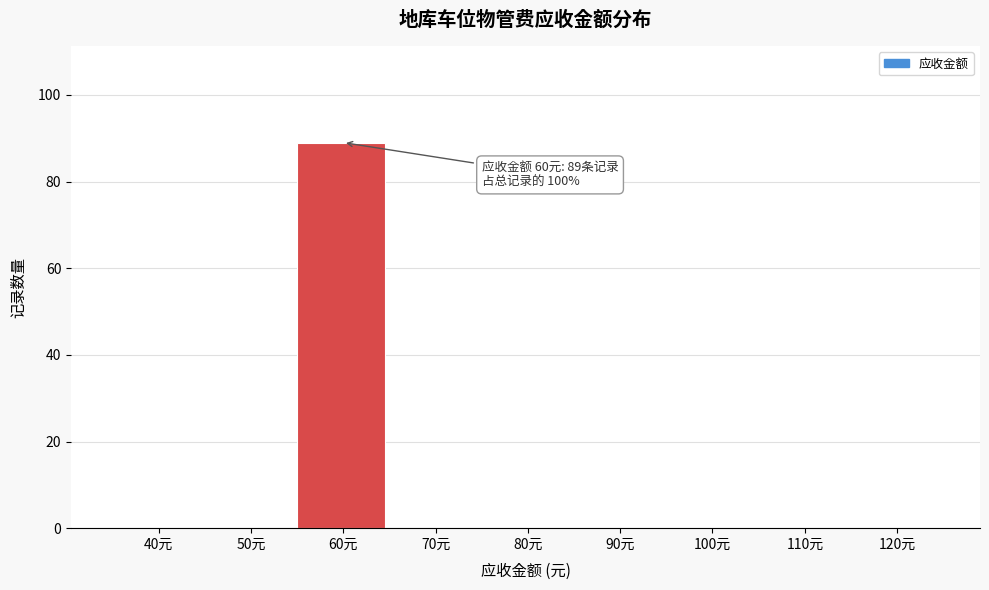

Reading left to right, extract all data points from this chart.

40元=0	50元=0	60元=89	70元=0	80元=0	90元=0	100元=0	110元=0	120元=0